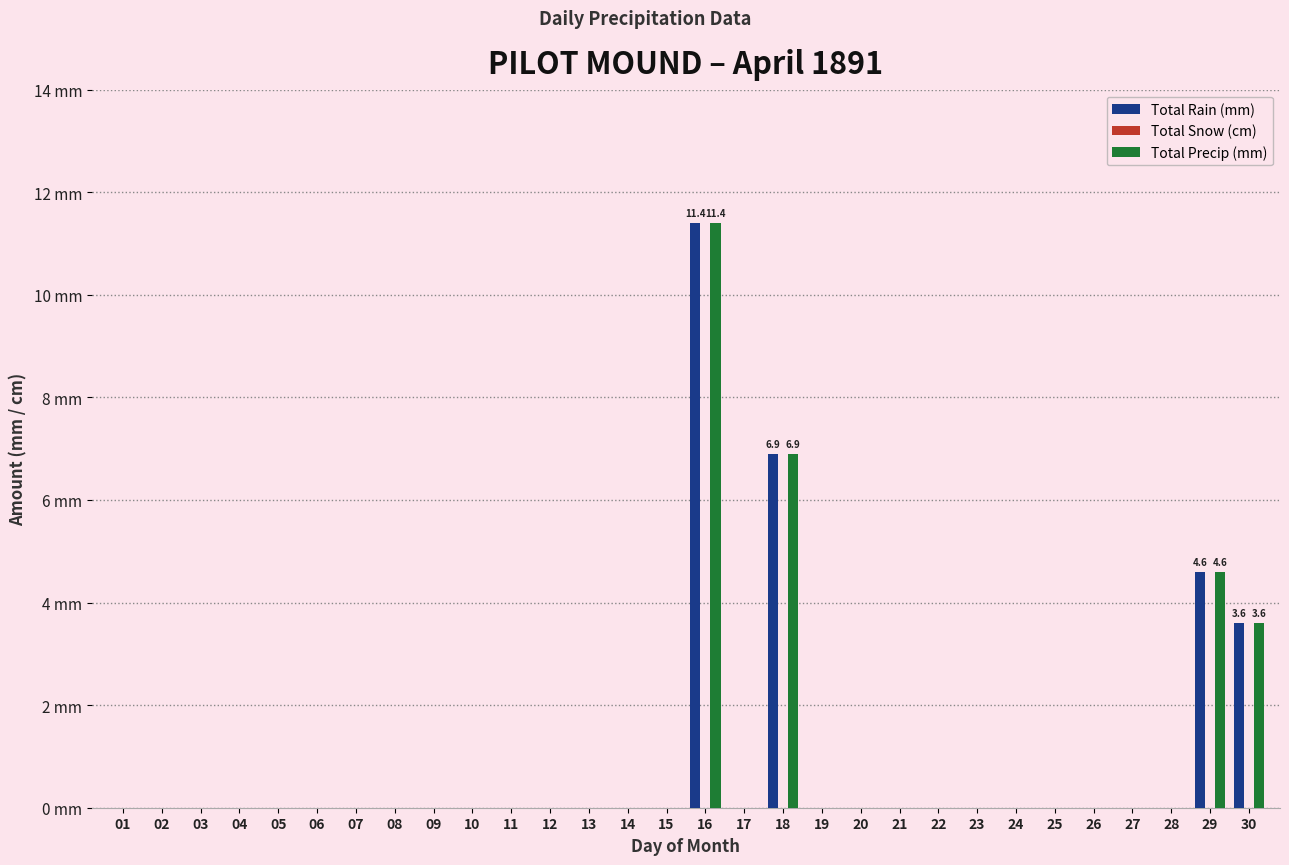

Does the chart contain stacked bars?

No